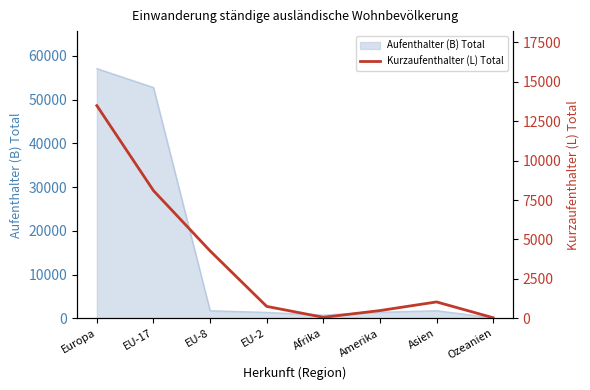

How many categories are shown in the chart?

8